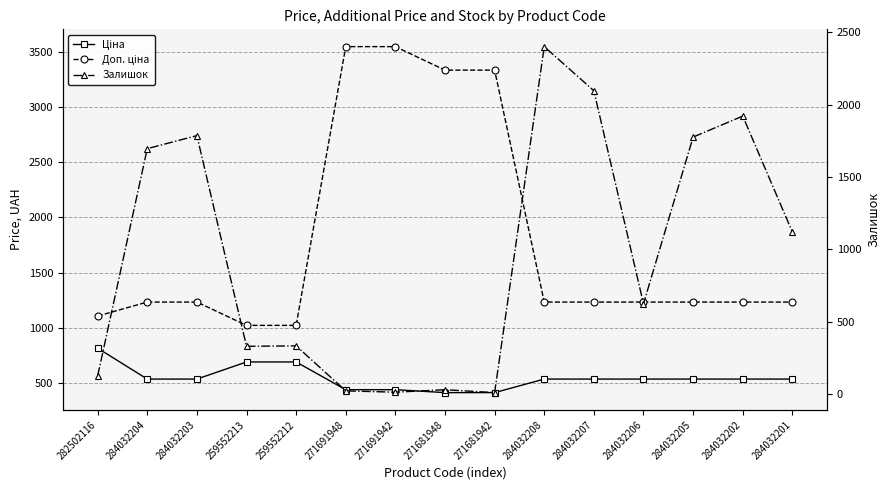

Which series has the largest range (max minus min)?

Доп. ціна